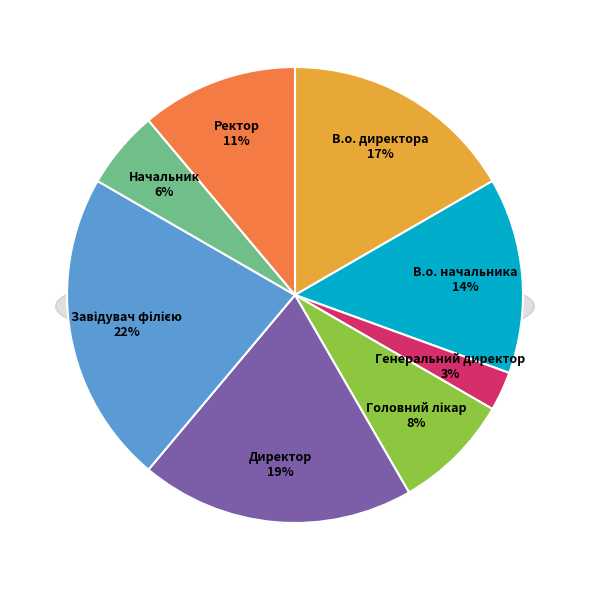

What is the ratio of the value at Завідувач філією to the value at Головний лікар?

2.7